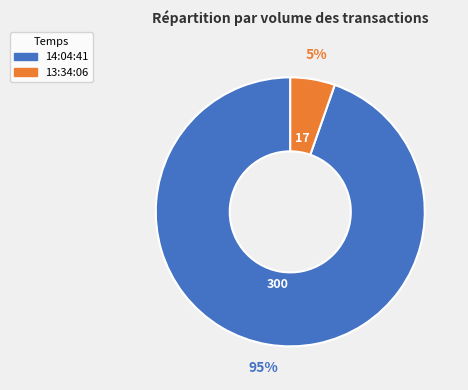

How many segments does this pie chart have?

2